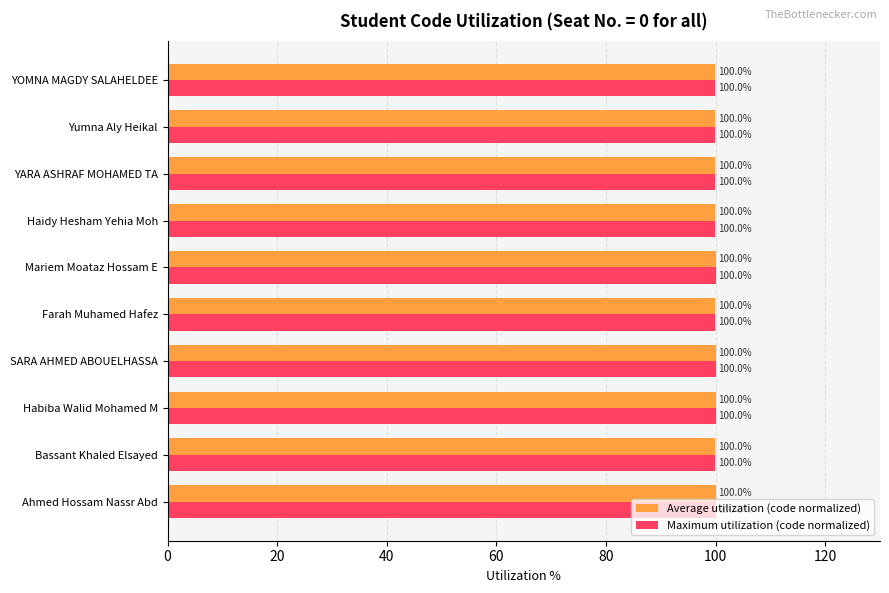

What is the highest value of the Maximum utilization (code normalized) series?

100.0